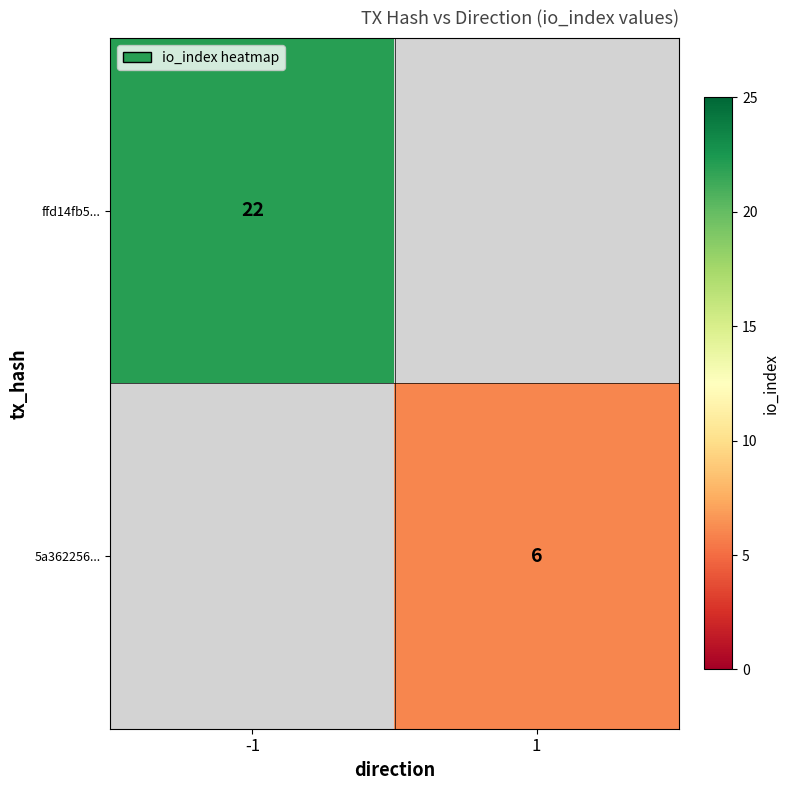

Is the value of ffd14fb5... at -1 greater than the value of 5a362256... at 1?

Yes